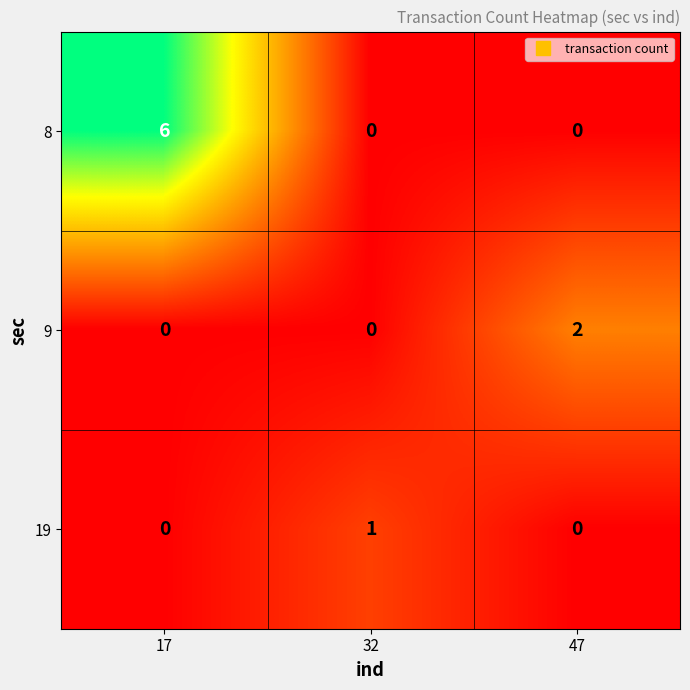

What is the spread (max minus min) of values at 17?

6